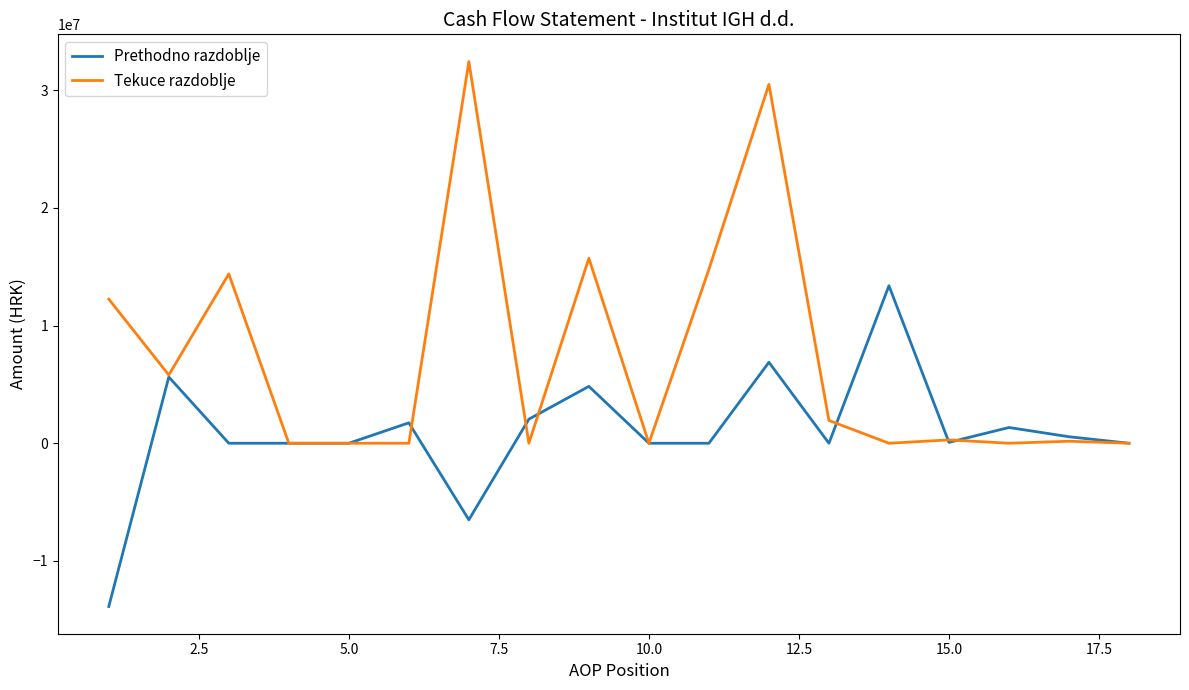

Which series has the largest total across all categories?

Tekuce razdoblje